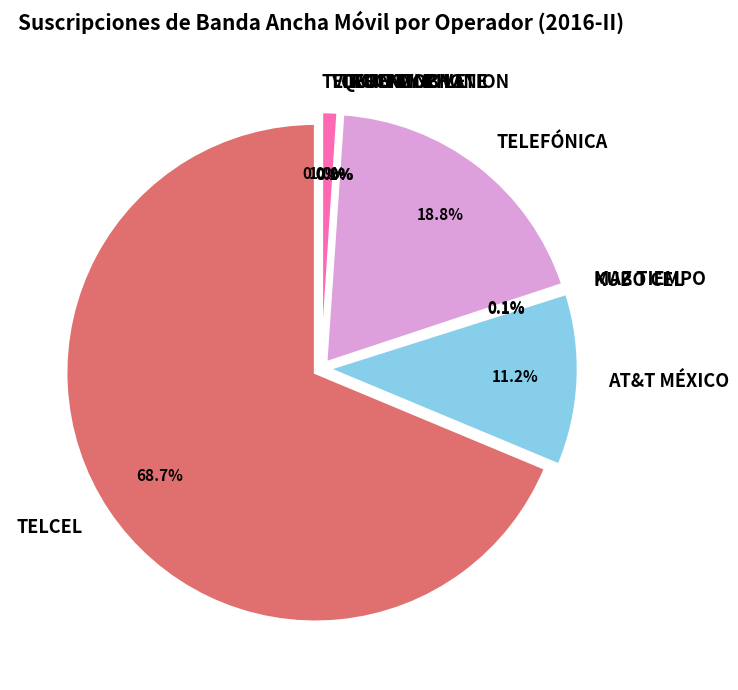

How many slices are in this pie chart?

9